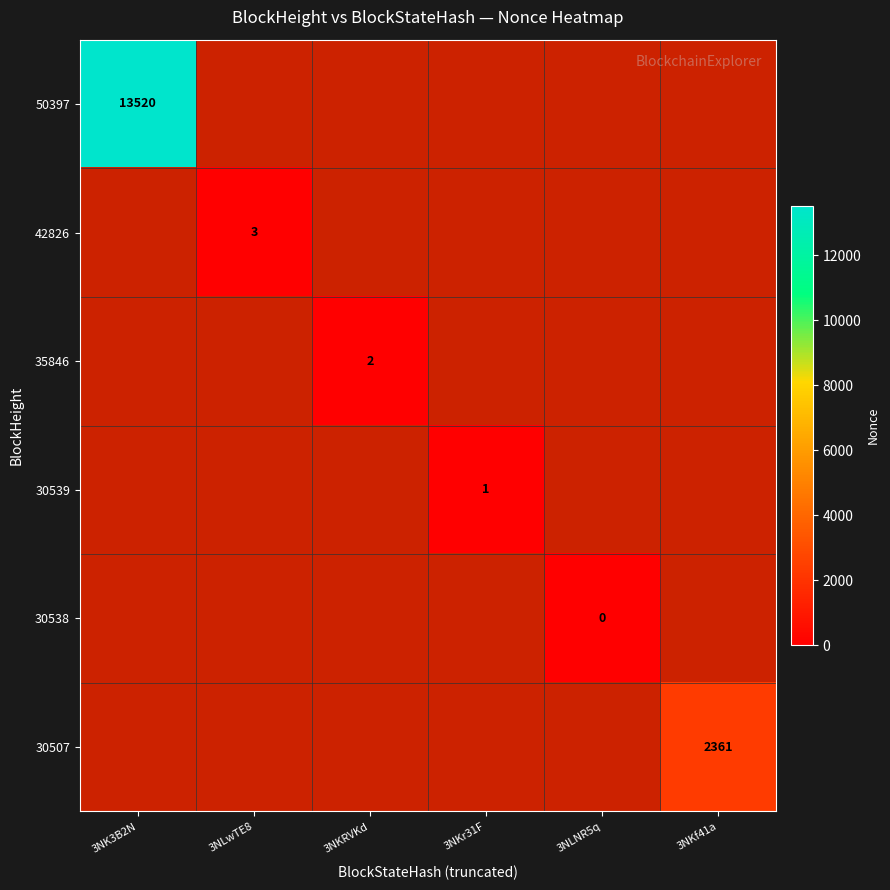

The value of 50397 at 3NK3B2N is 13520. True or false?

True